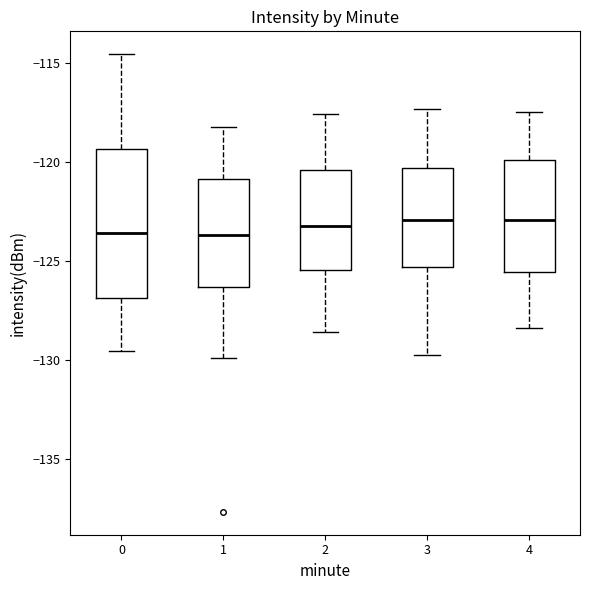

Reading left to right, read every box against the y-axis: the position of its median line, the range the box covers, and the ends of its whiskers. The values are not printed on the chart, so give them approximately, as read against the axis.

0: median -123.5, box -127.0 to -119.5, whiskers -129.5 to -114.5
1: median -123.5, box -126.5 to -121.0, whiskers -130.0 to -118.0
2: median -123.0, box -125.5 to -120.5, whiskers -128.5 to -117.5
3: median -123.0, box -125.5 to -120.5, whiskers -130.0 to -117.5
4: median -123.0, box -125.5 to -120.0, whiskers -128.5 to -117.5